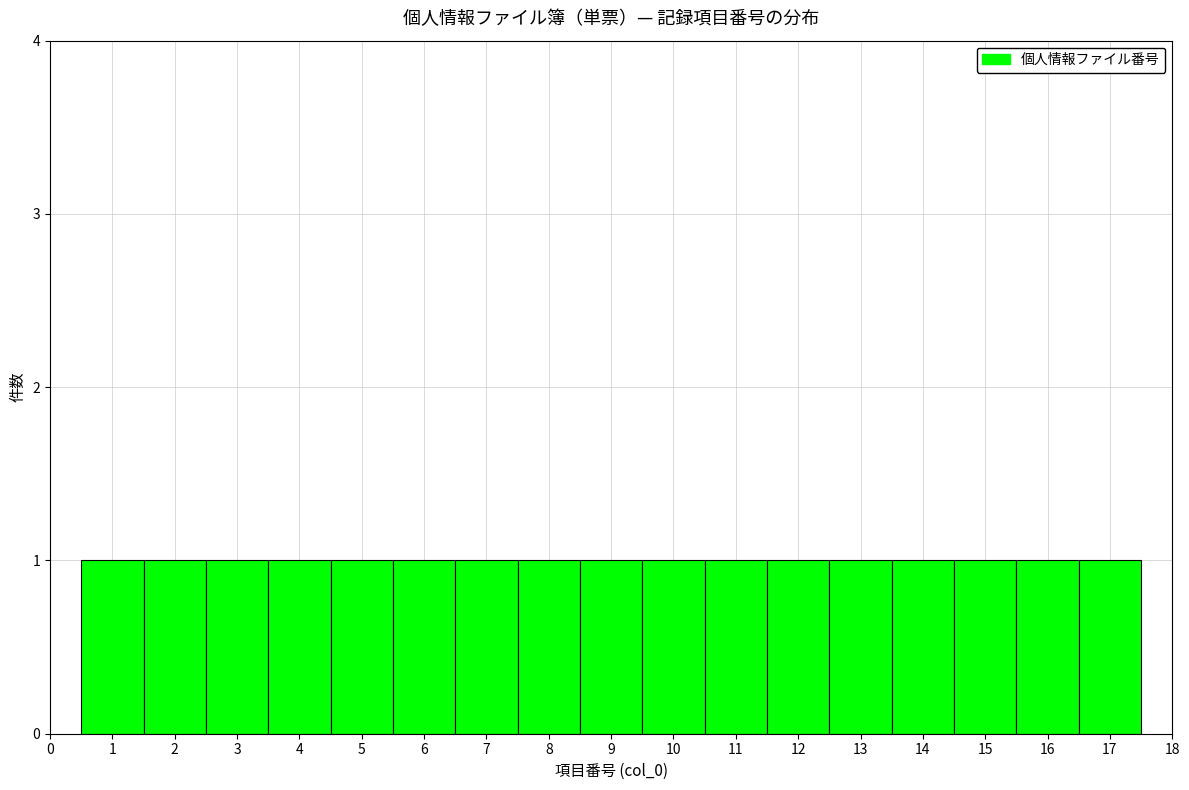

Reading left to right, list every bar in this chart as the range it spans on the x-axis followed by its height. The values are not printed on the chart, so give them approximately, as read against the axis.

0.5 to 1.5: 1
1.5 to 2.5: 1
2.5 to 3.5: 1
3.5 to 4.5: 1
4.5 to 5.5: 1
5.5 to 6.5: 1
6.5 to 7.5: 1
7.5 to 8.5: 1
8.5 to 9.5: 1
9.5 to 10.5: 1
10.5 to 11.5: 1
11.5 to 12.5: 1
12.5 to 13.5: 1
13.5 to 14.5: 1
14.5 to 15.5: 1
15.5 to 16.5: 1
16.5 to 17.5: 1